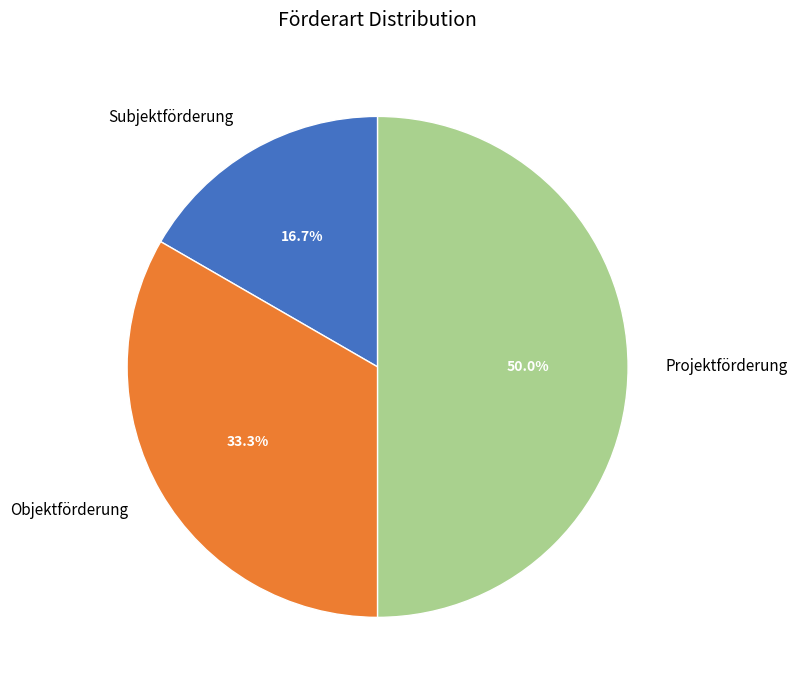

What is the largest slice in the pie chart?

Projektförderung